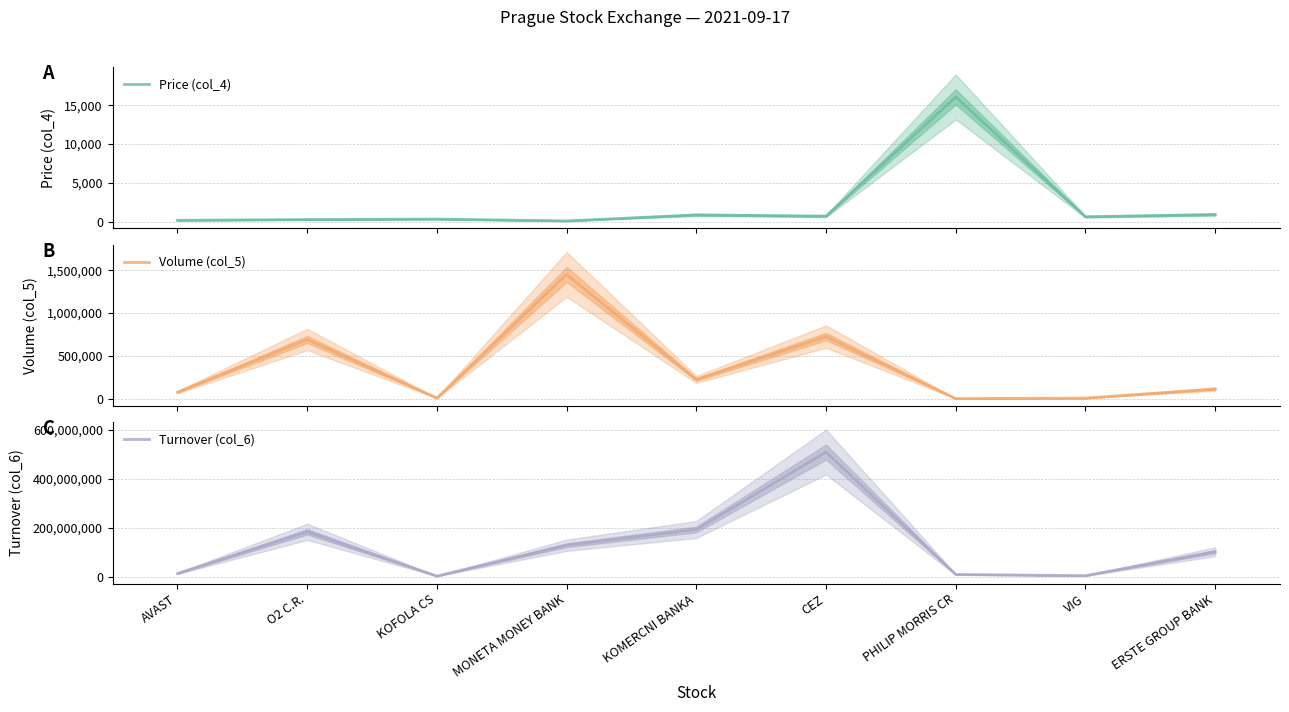

The value of Turnover (col_6) at MONETA MONEY BANK is 128415106.7. True or false?

True